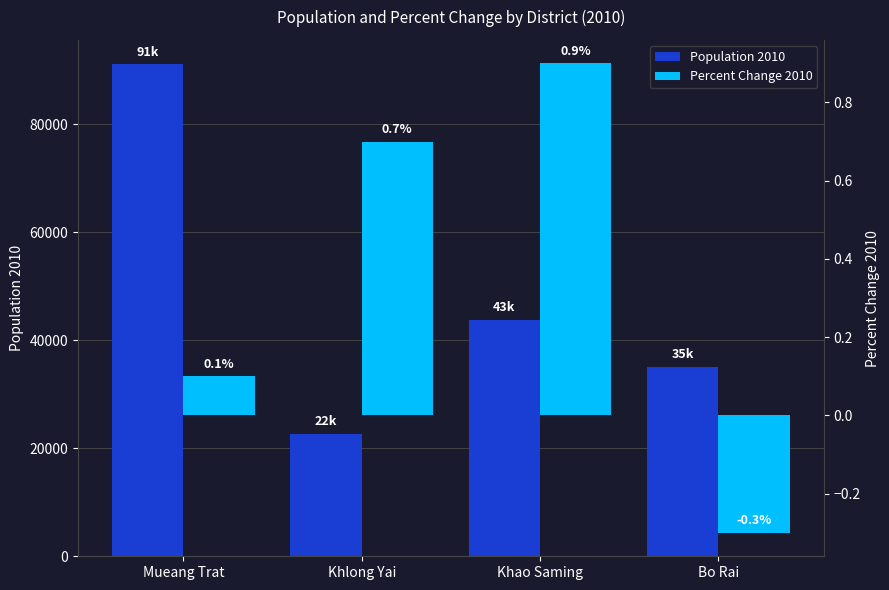

How many bars are there in total?

8